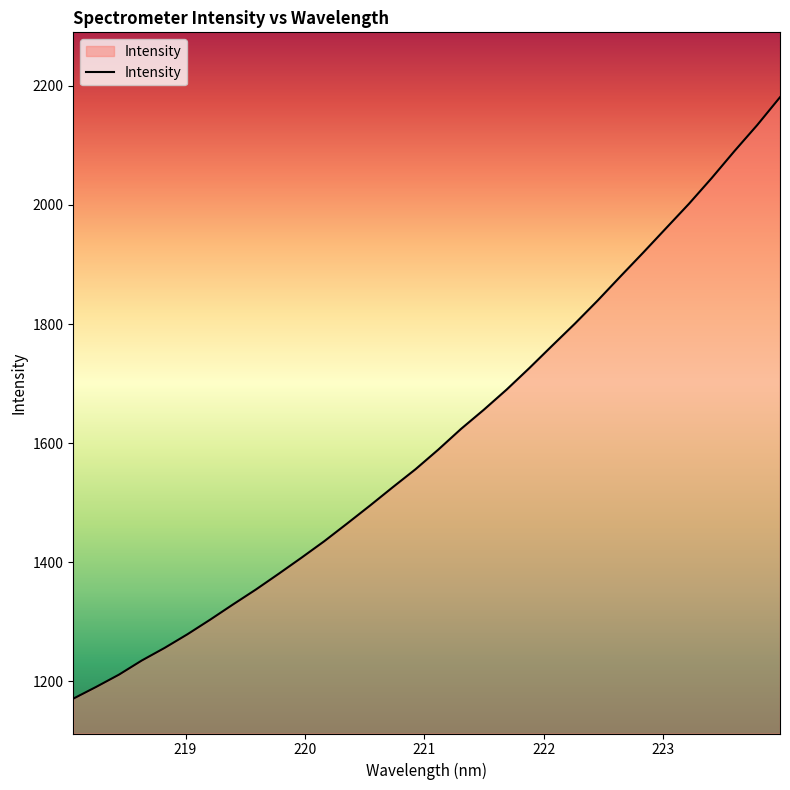

What is the smallest value displayed?

1170.6